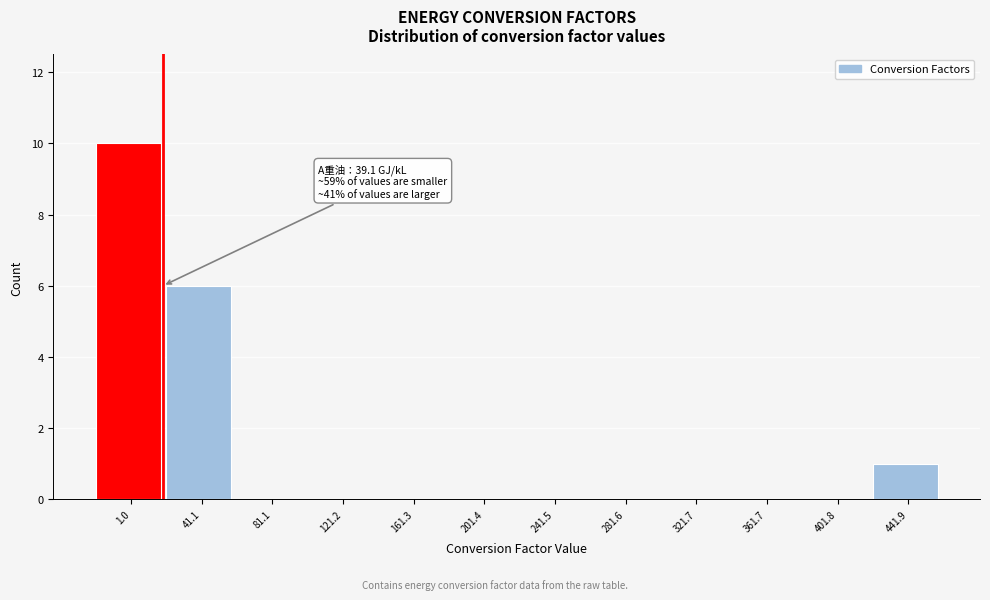

Reading left to right, list all the values displayed in this chart.

1.0=10	41.1=6	81.1=0	121.2=0	161.3=0	201.4=0	241.5=0	281.6=0	321.7=0	361.7=0	401.8=0	441.9=1